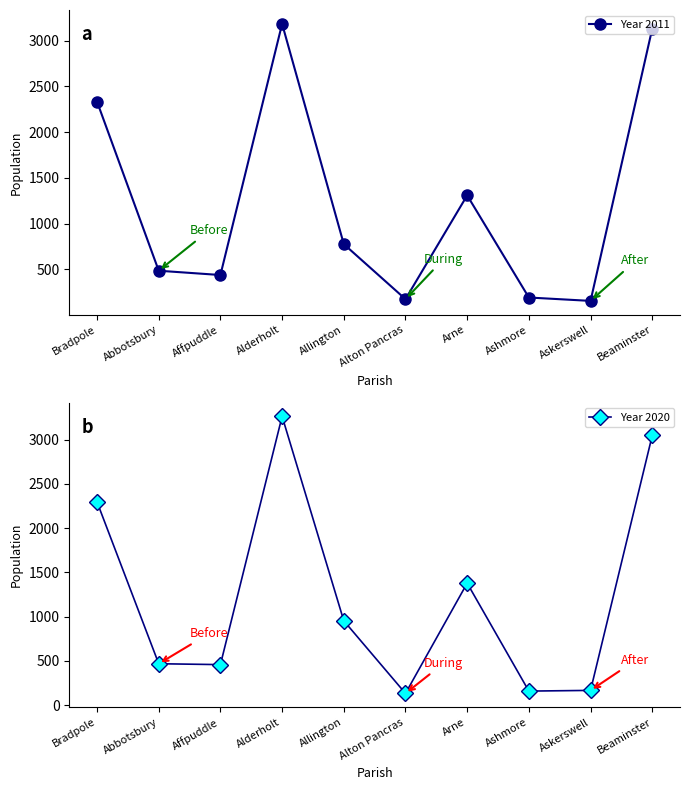

Reading left to right, list all the values displayed in this chart.

Year 2011: 2333	484	437	3184	775	173	1308	191	154	3131
Year 2020: 2295	468	458	3262	953	133	1378	159	167	3046